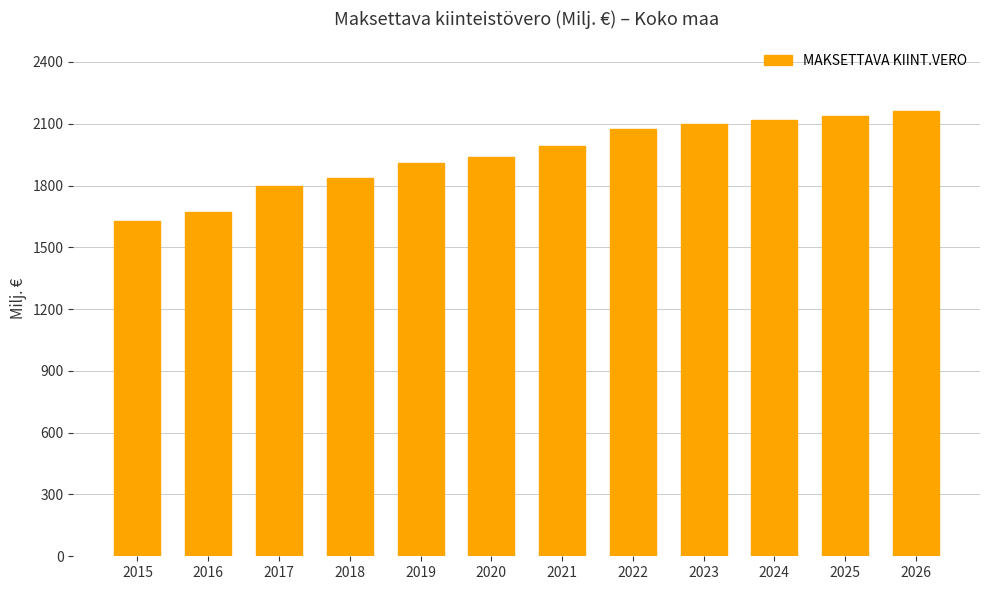

Reading left to right, list all the values displayed in this chart.

2015=1626.6	2016=1671.7	2017=1798.4	2018=1838.8	2019=1908.5	2020=1940.8	2021=1992.8	2022=2074.8	2023=2100.0	2024=2120.0	2025=2140.0	2026=2160.0